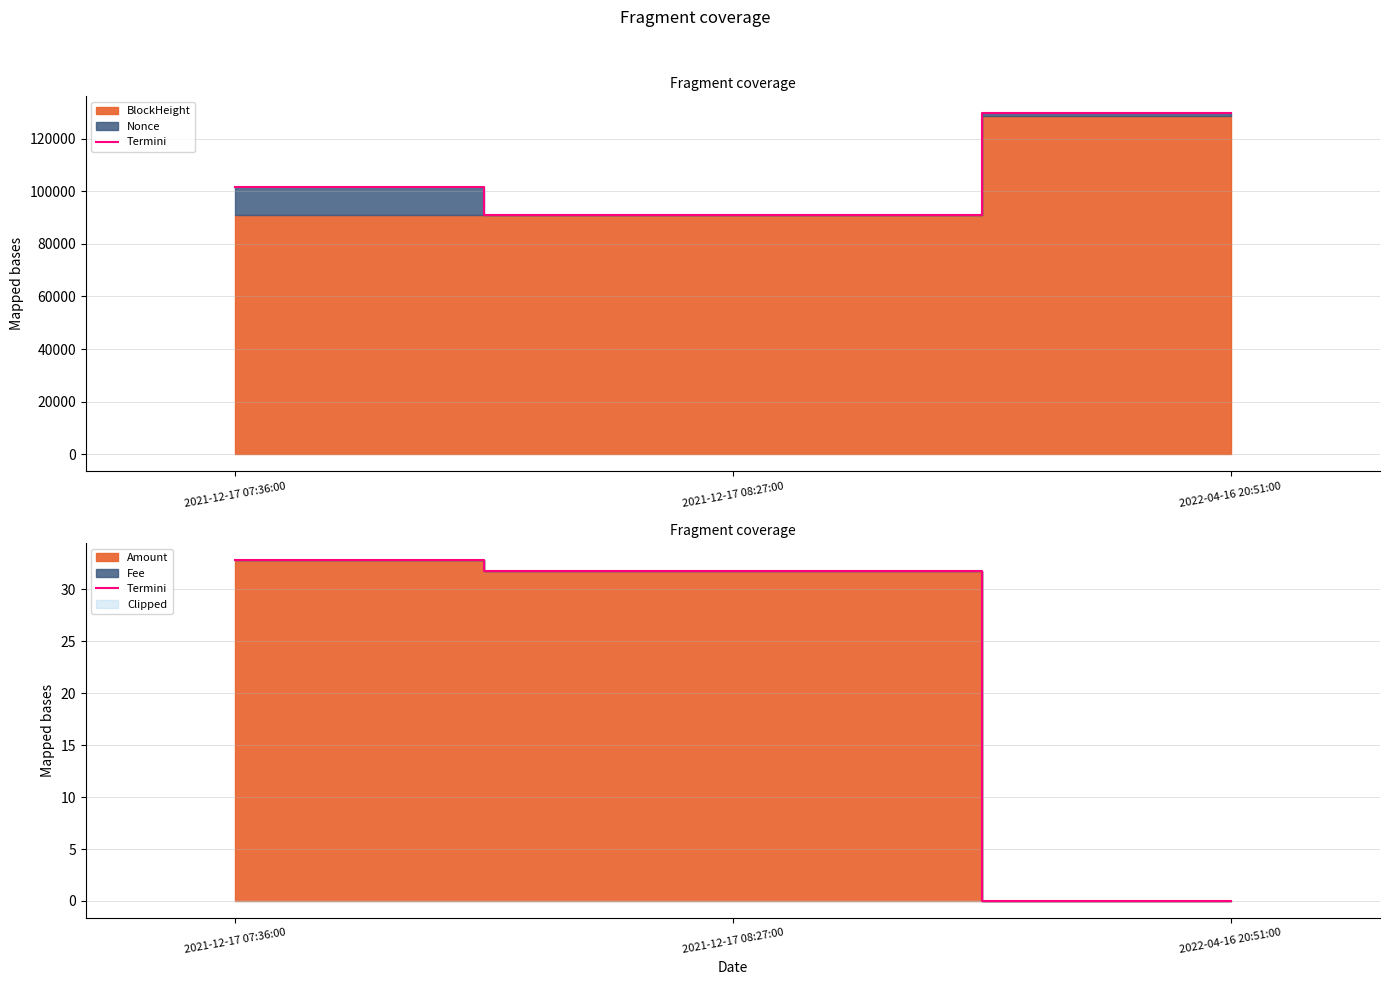

What is the approximate value at 2021-12-17 07:36:00?

32.8